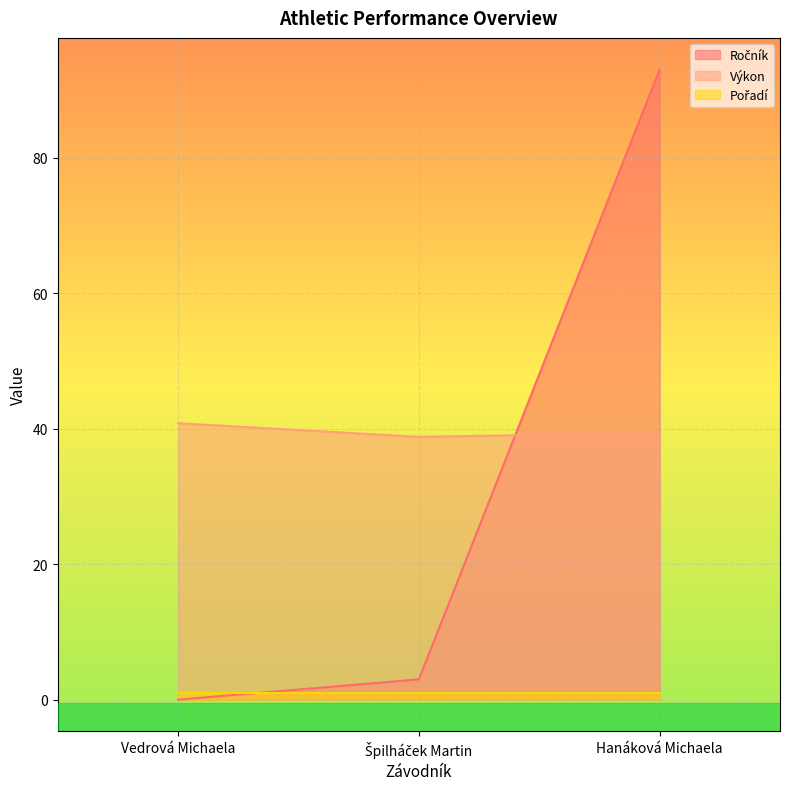

What is the difference between the highest and lowest values at Hanáková Michaela?

92.0